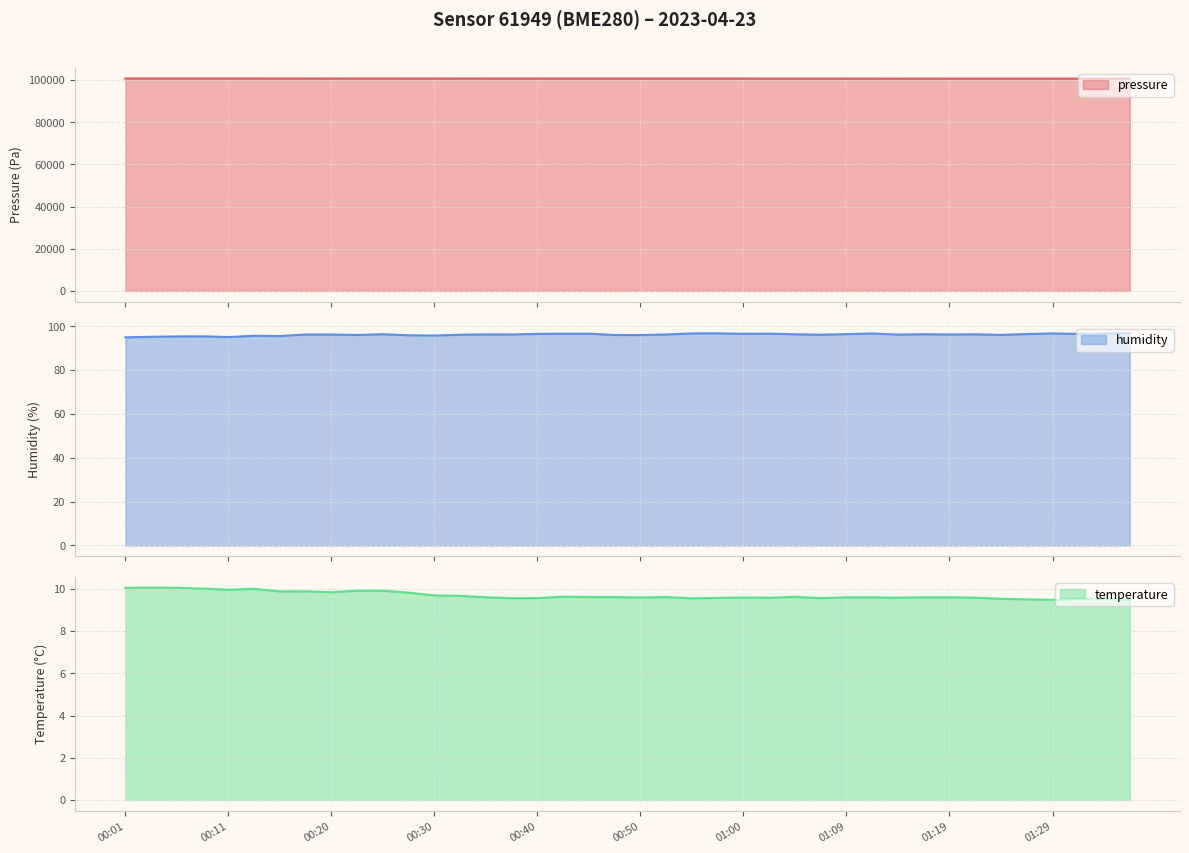

What is the spread (max minus min) of values at 00:35?

100672.4